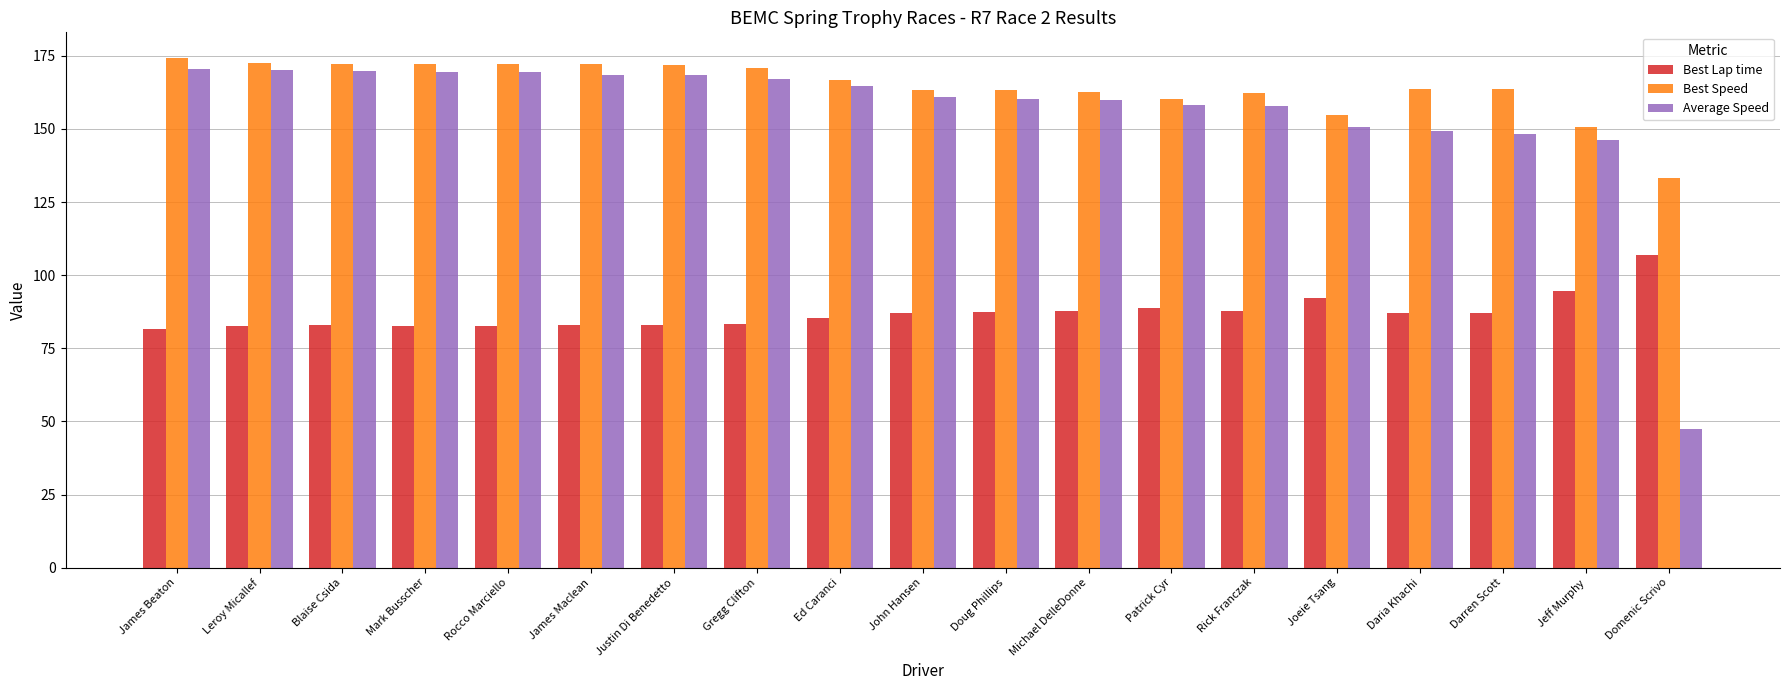

What is the minimum value shown in the chart?

47.4